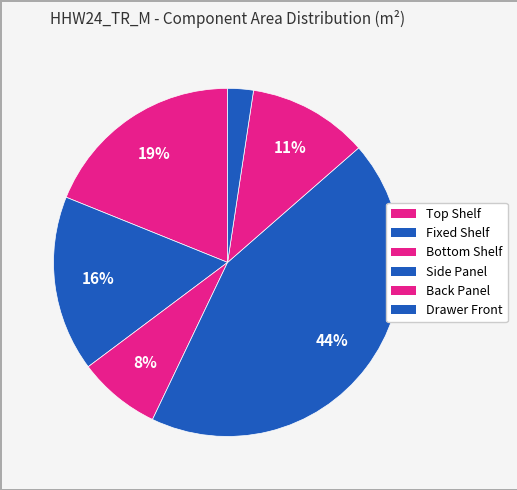

To the nearest percent, what is the difference between the Fixed Shelf and Side Panel slice percentages?

27%